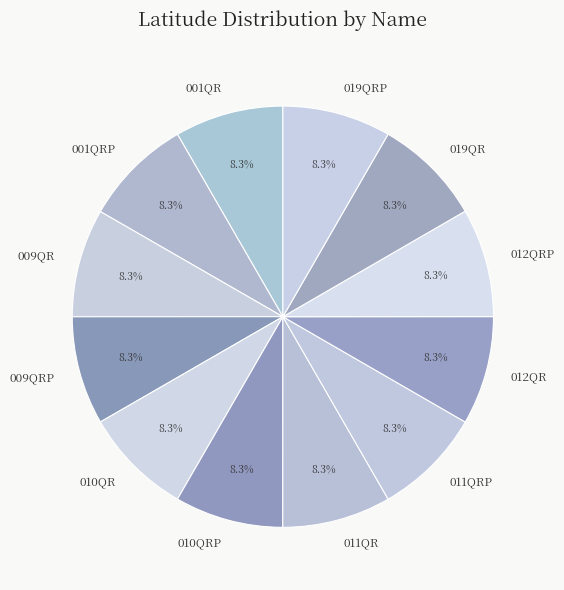

Do 011QR and 001QR together represent more than half of the pie?

No